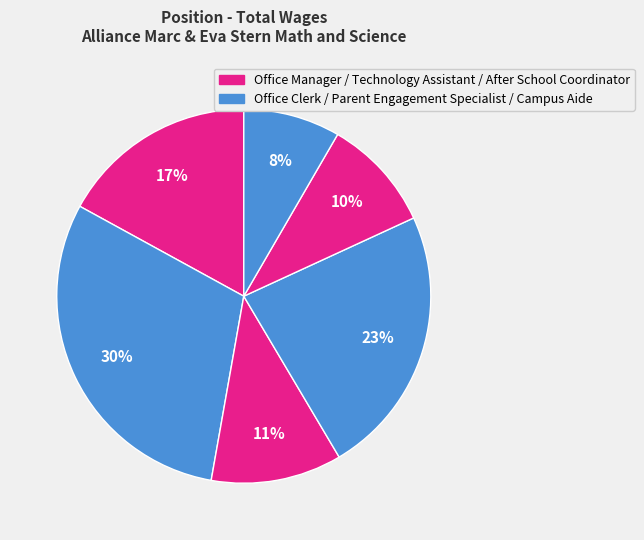

How many segments does this pie chart have?

6